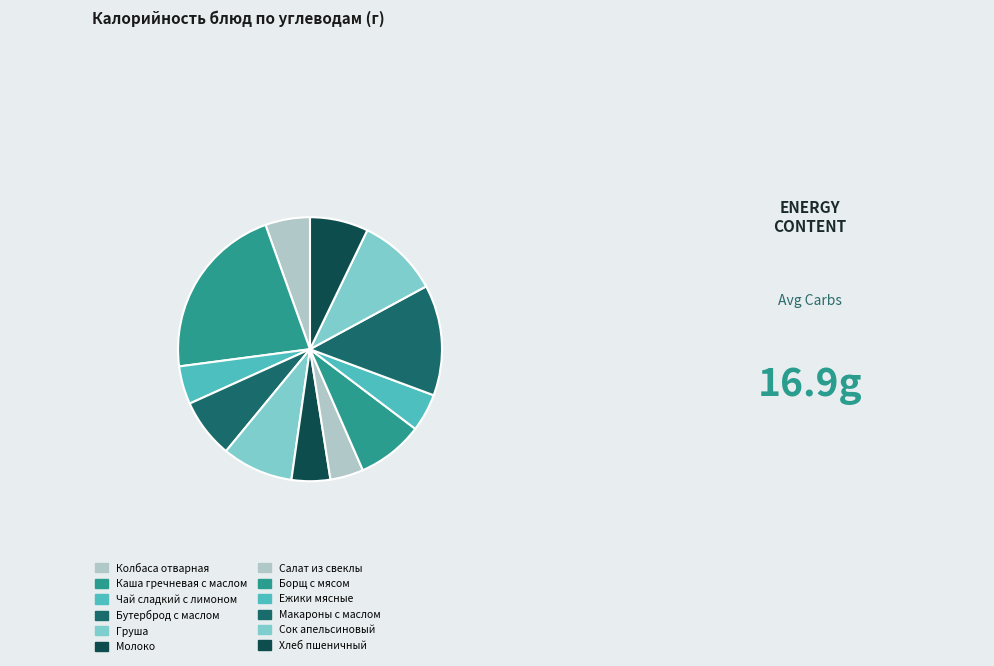

True or false: Груша accounts for 9% of the total.

True